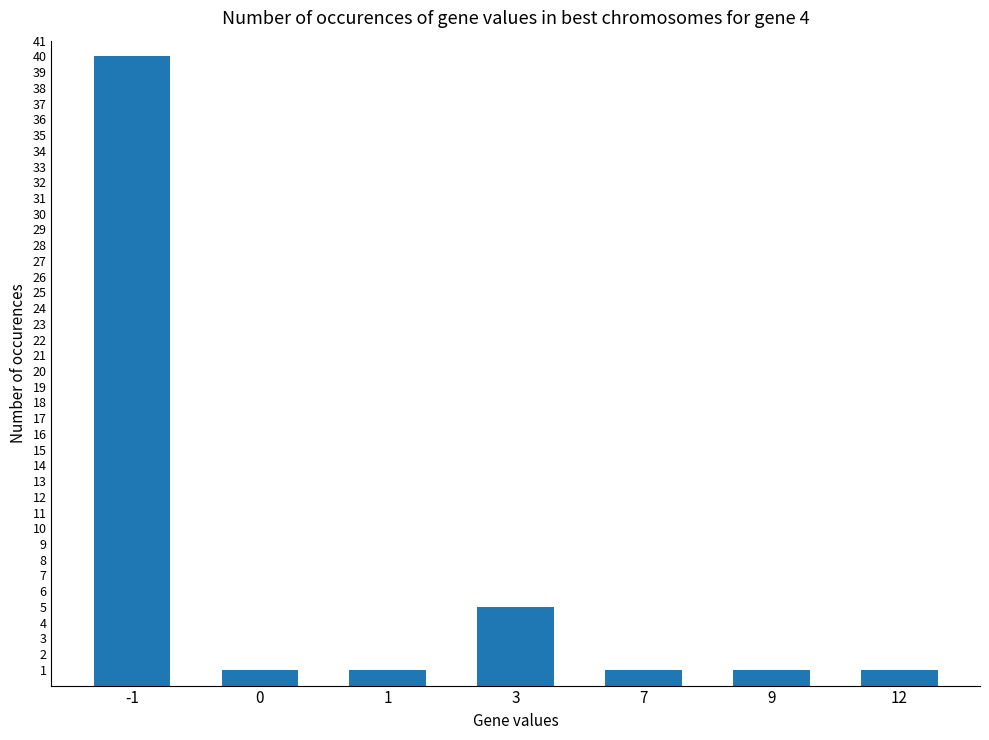

True or false: the data shows 1 at 0.

True